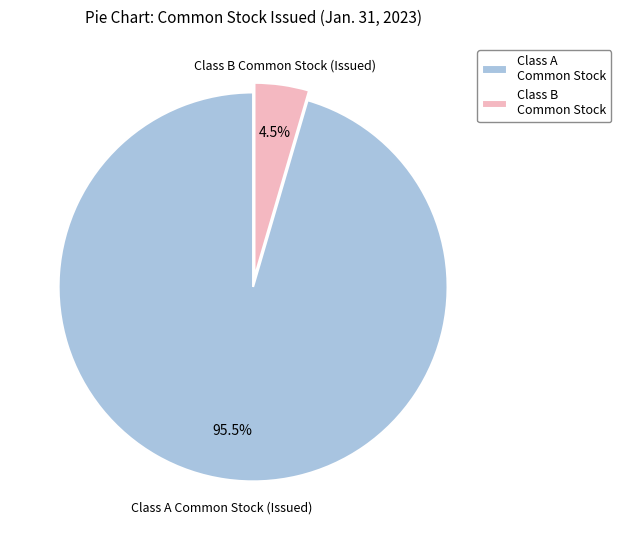

Rank the categories by value from highest to lowest.

Class A Common Stock, Class B Common Stock